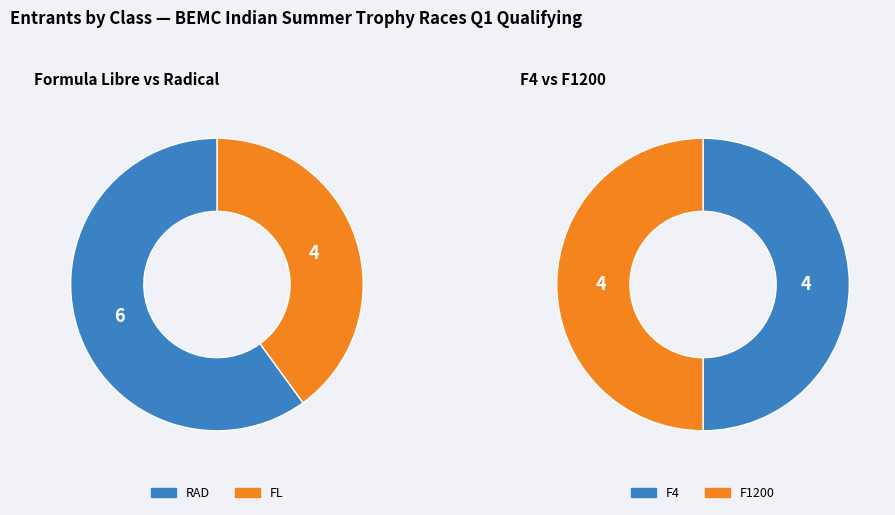

Which slice is the largest?

RAD